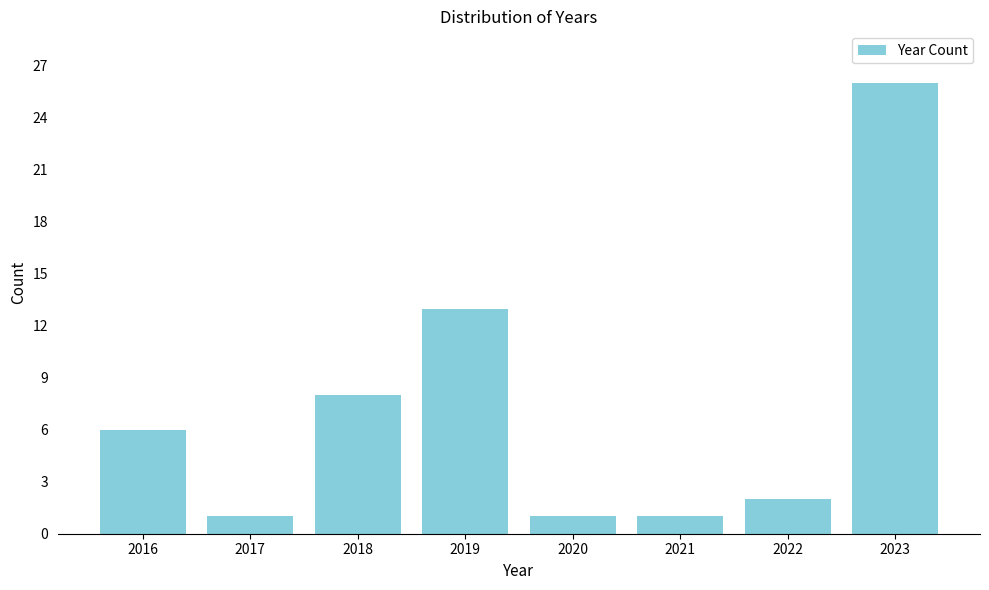

Reading right to left, what are all the values shown in this chart?

26	2	1	1	13	8	1	6